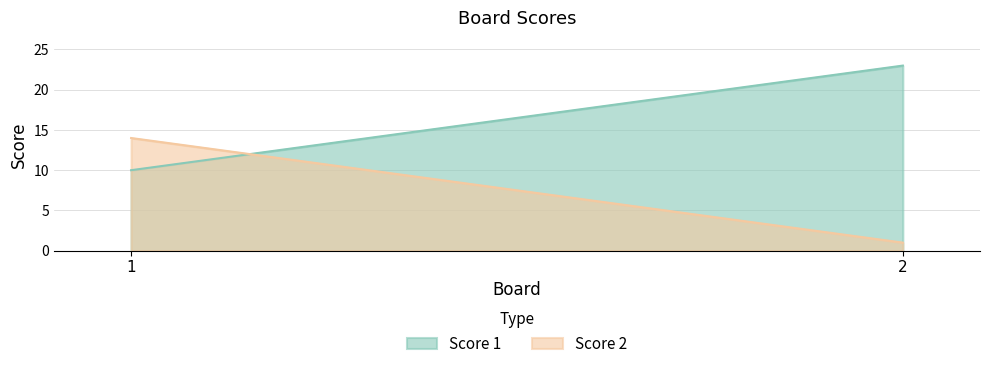

Reading left to right, extract all data points from this chart.

Score 1: 1=10	2=23
Score 2: 1=14	2=1